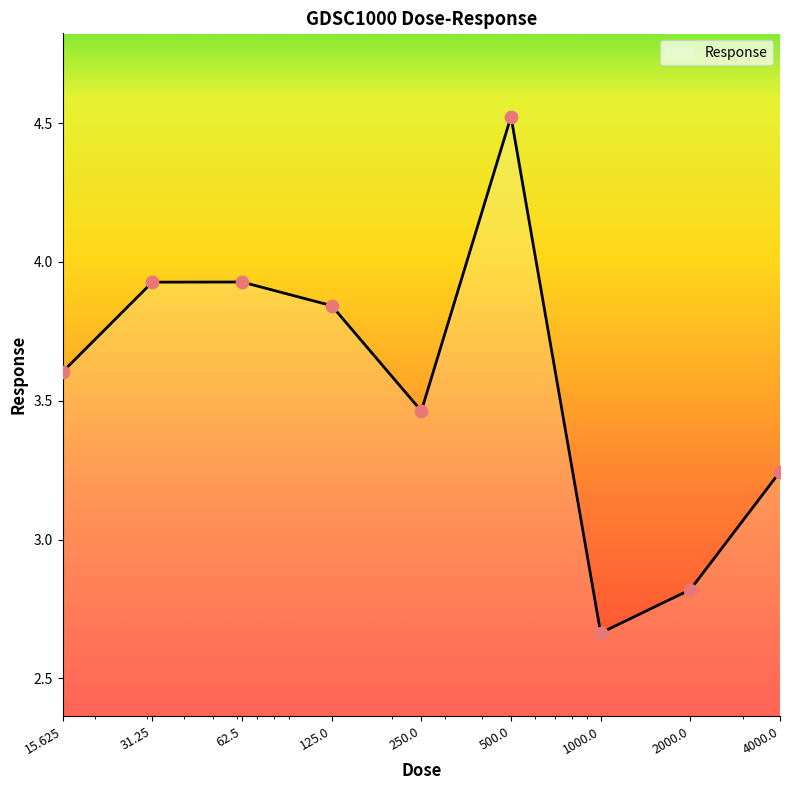

What is the greatest value displayed?

4.5